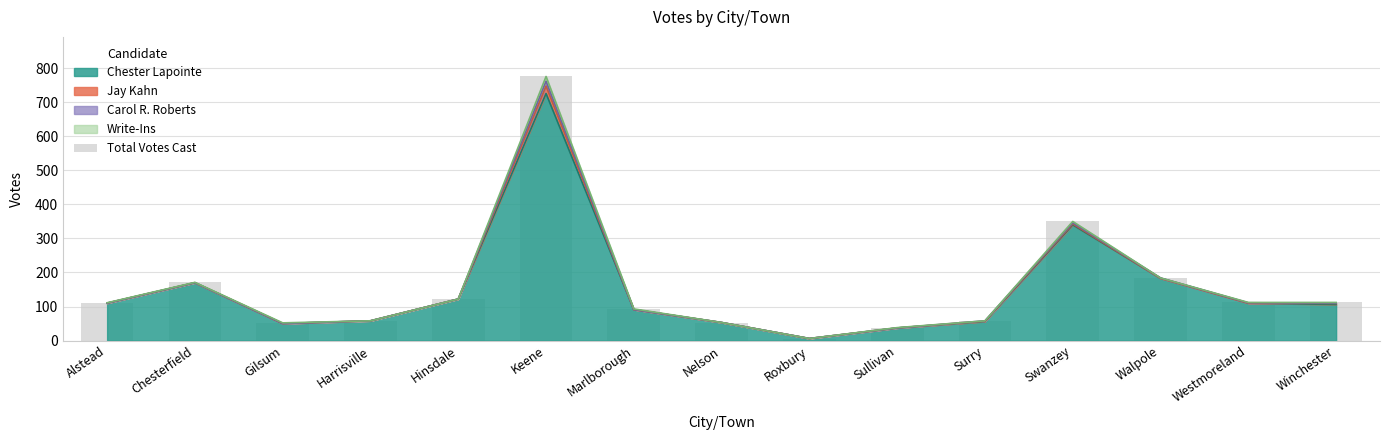

What is the sum of all values?

2296